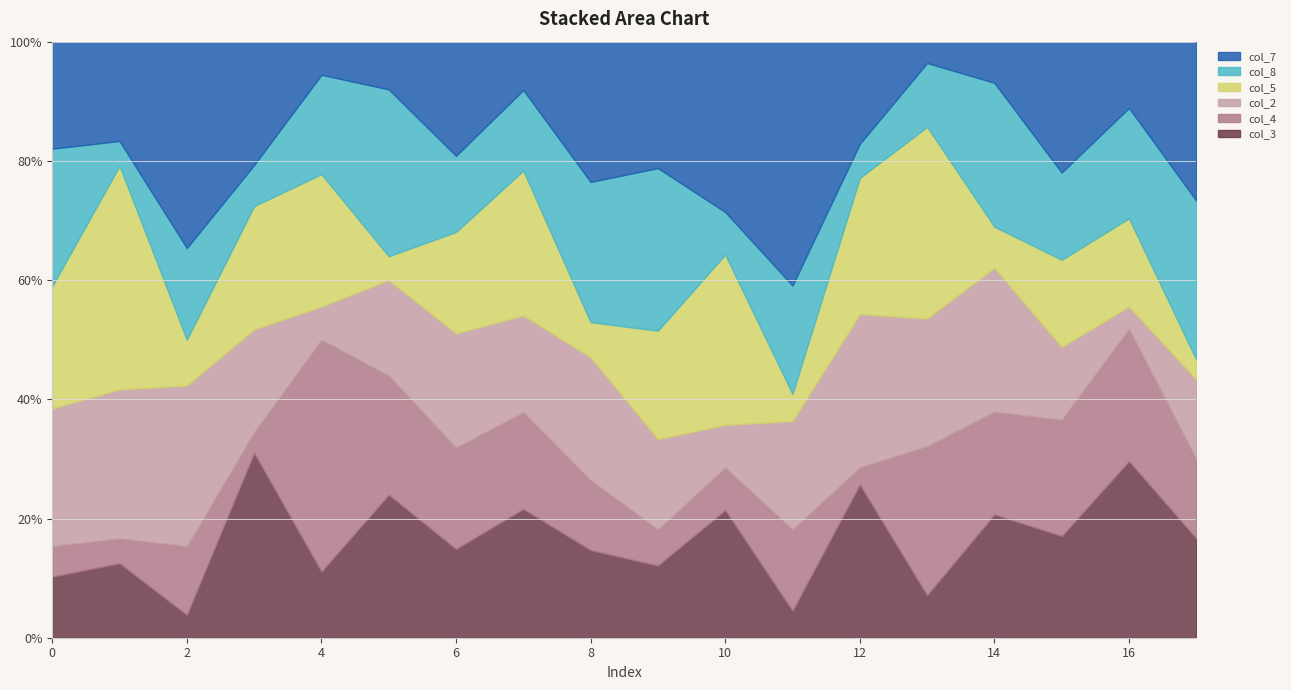

Which label corresponds to the smallest value in the chart?

4